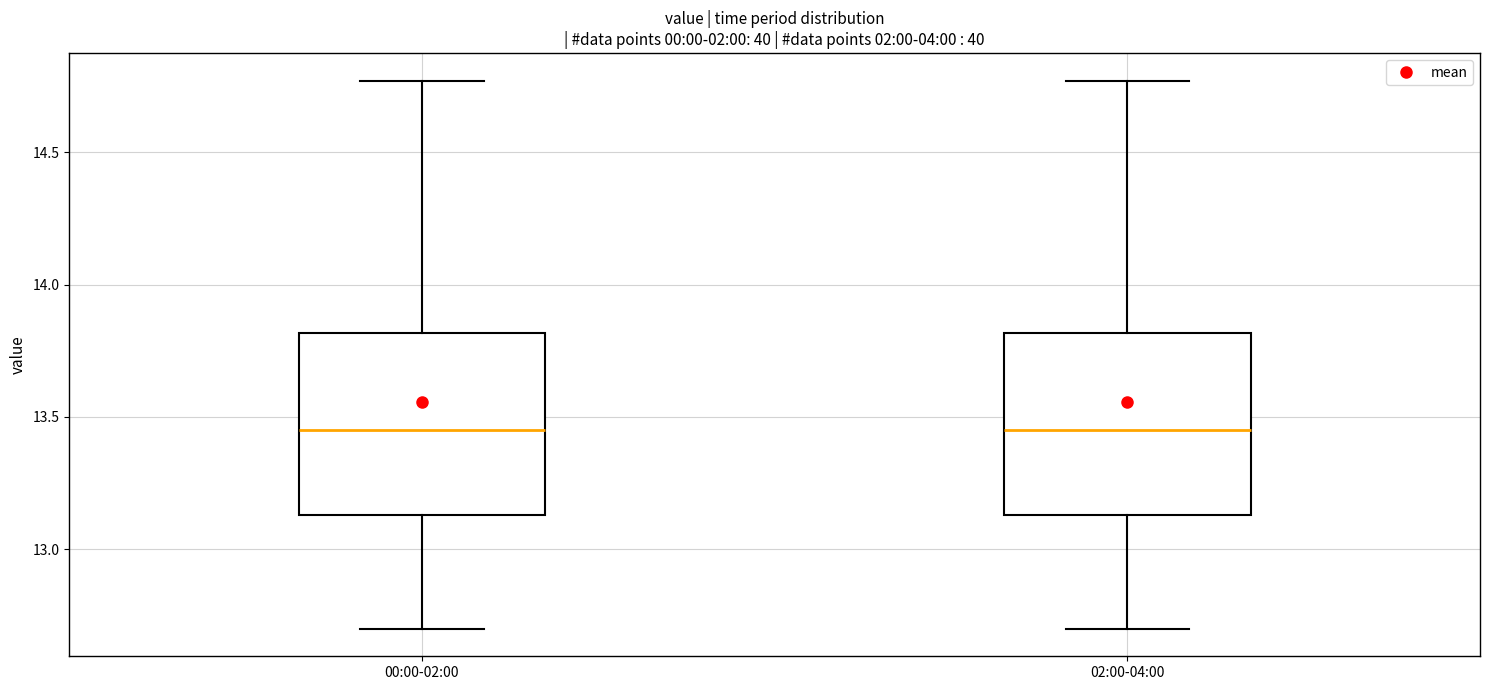

Reading left to right, read every box against the y-axis: the position of its median line, the range the box covers, and the ends of its whiskers. The values are not printed on the chart, so give them approximately, as read against the axis.

00:00-02:00: median 13.45, box 13.15 to 13.80, whiskers 12.70 to 14.75
02:00-04:00: median 13.45, box 13.15 to 13.80, whiskers 12.70 to 14.75